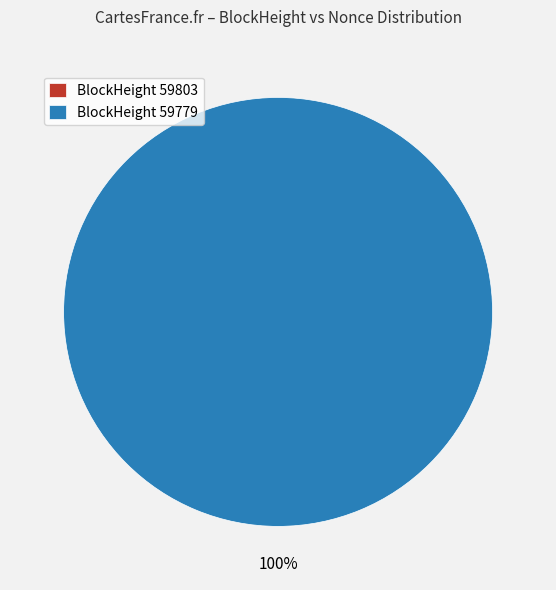

What is the total percentage of 59779 and 59803?

100.0%